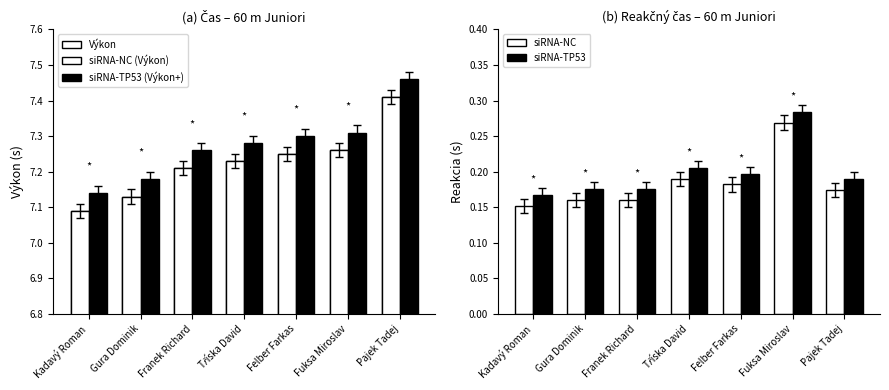

Which series has the widest spread of values?

Výkon